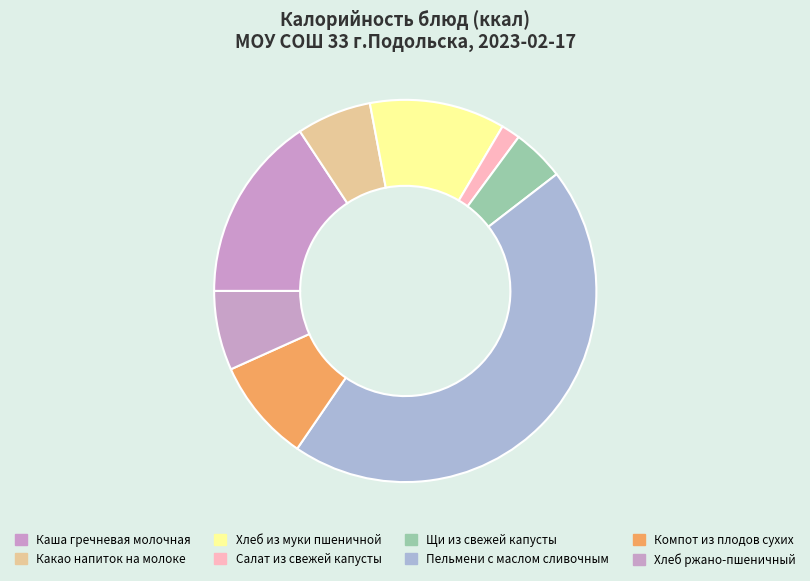

What percentage is the Хлеб из муки пшеничной slice, to the nearest percent?

11%